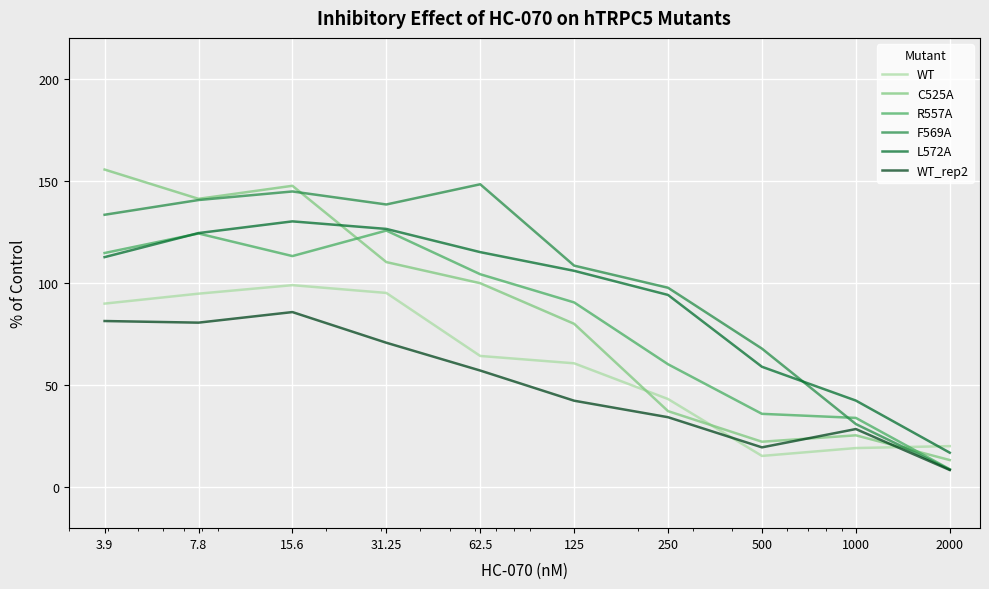

How many distinct data groups are displayed?

6